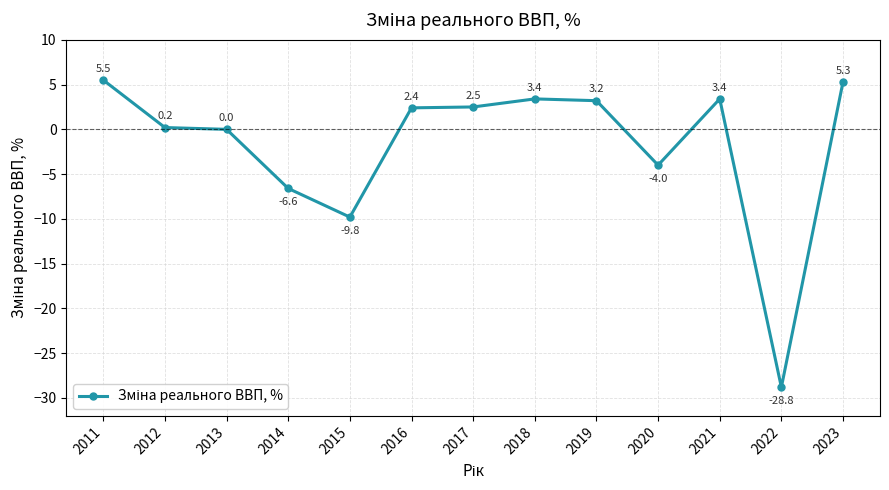

What is the approximate value at 2015?

-9.8